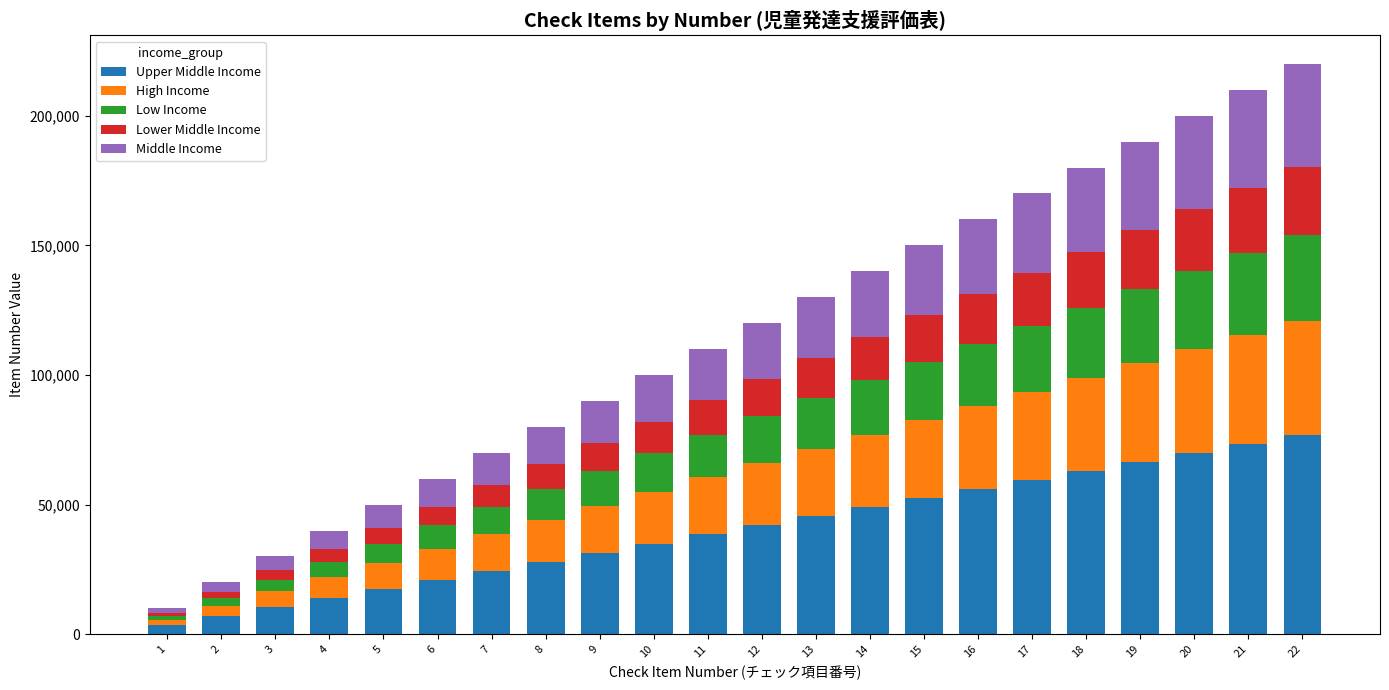

Where does the Lower Middle Income series first go above 14400?

13